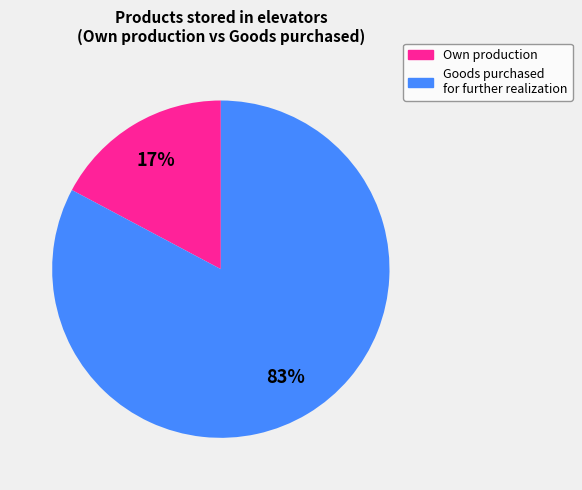

True or false: Own production accounts for 17% of the total.

True